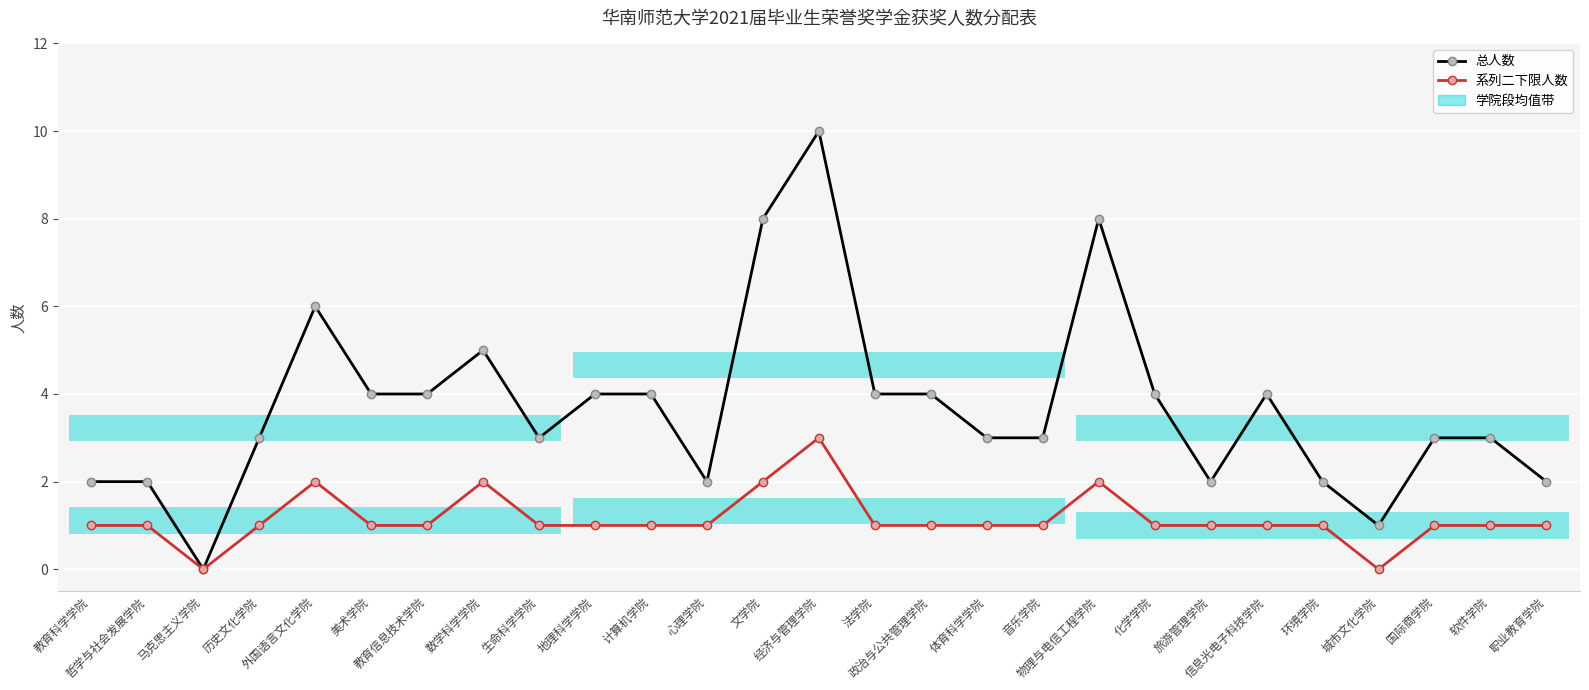

How many lines are shown in the chart?

2